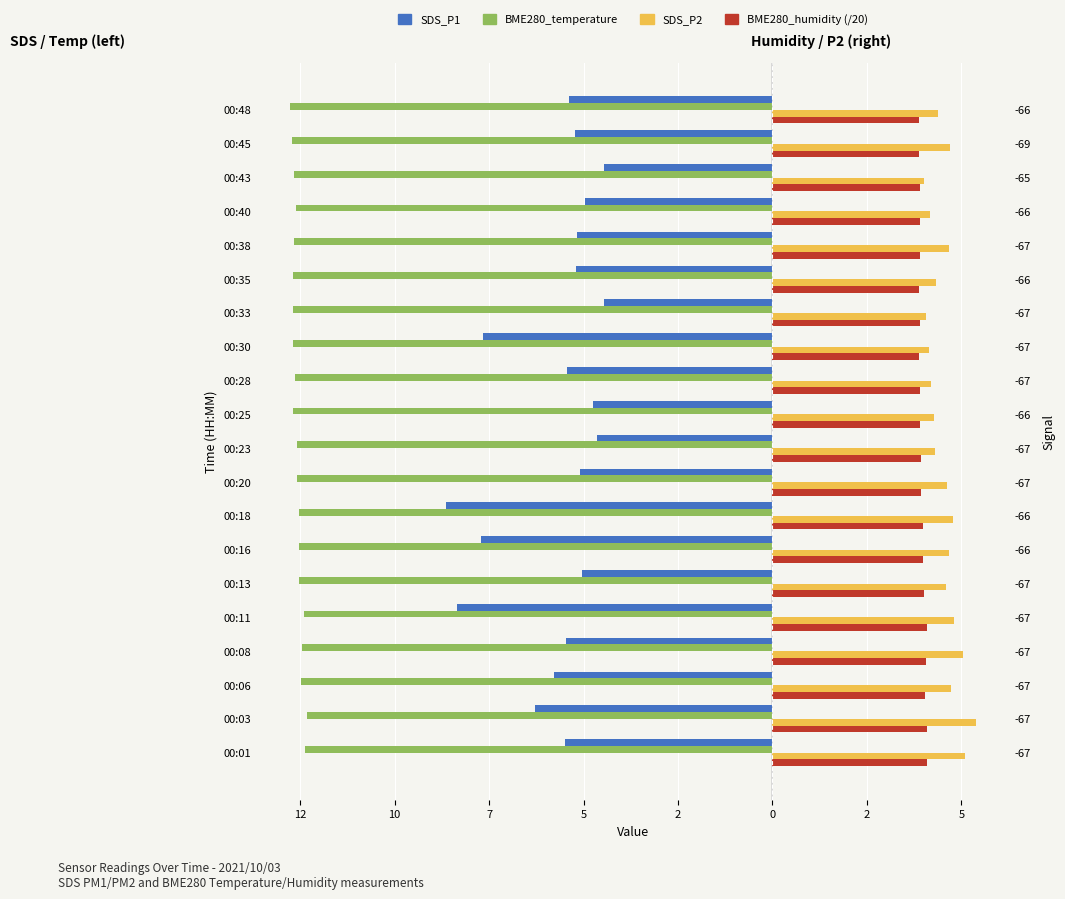

How many bars are there in total?

80